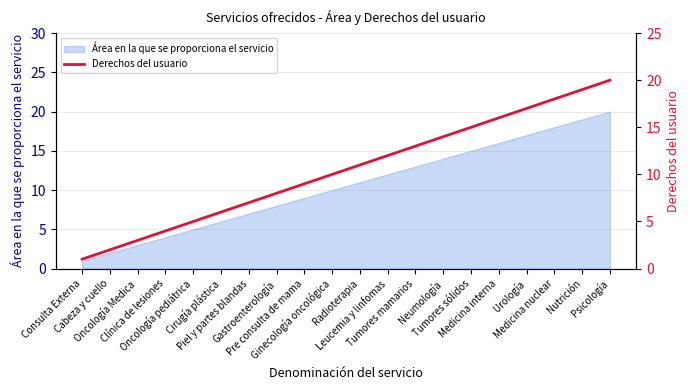

Reading left to right, extract all data points from this chart.

1	2	3	4	5	6	7	8	9	10	11	12	13	14	15	16	17	18	19	20